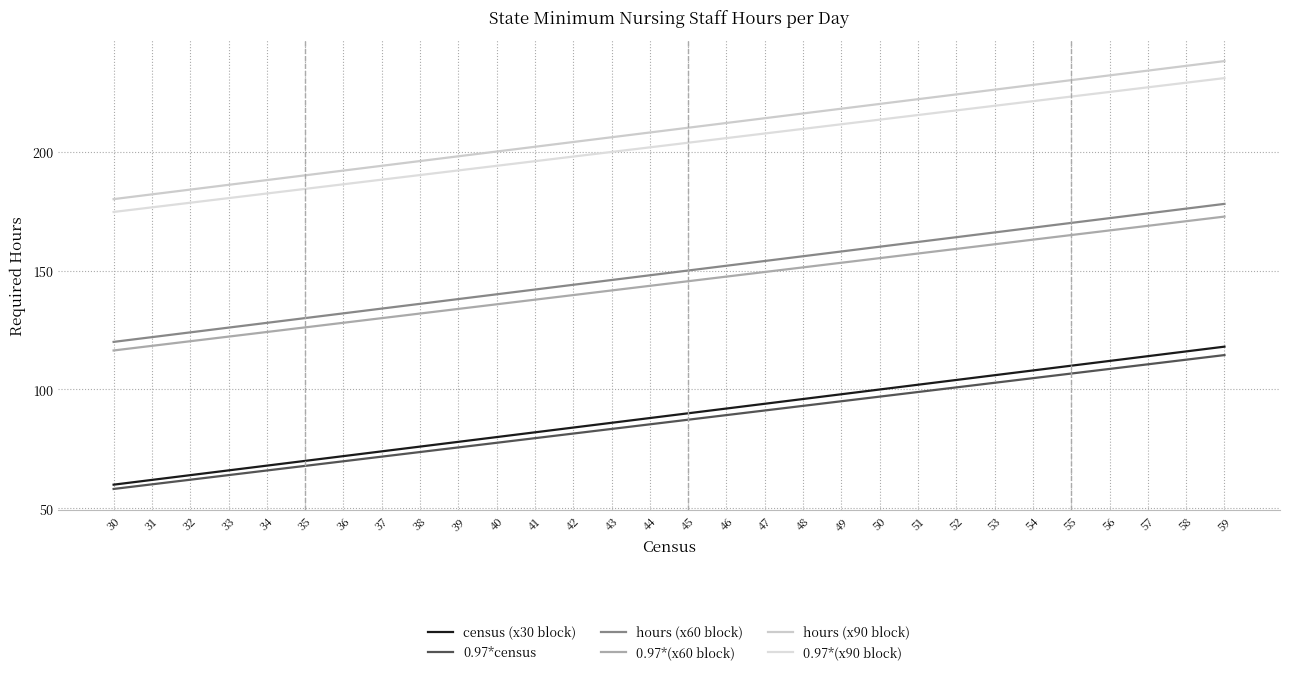

Which has a higher value, 58 or 41?

58